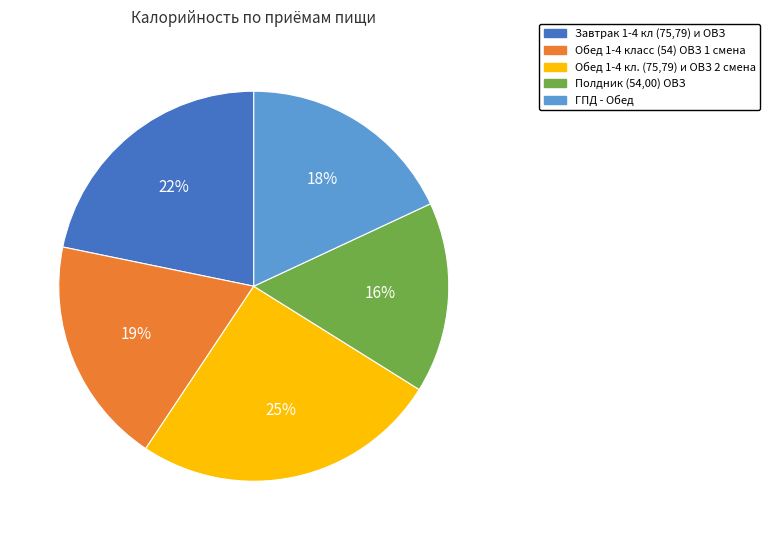

To the nearest percent, what percentage of the pie is Обед 1-4 кл. (75,79) и ОВЗ 2 смена?

25%